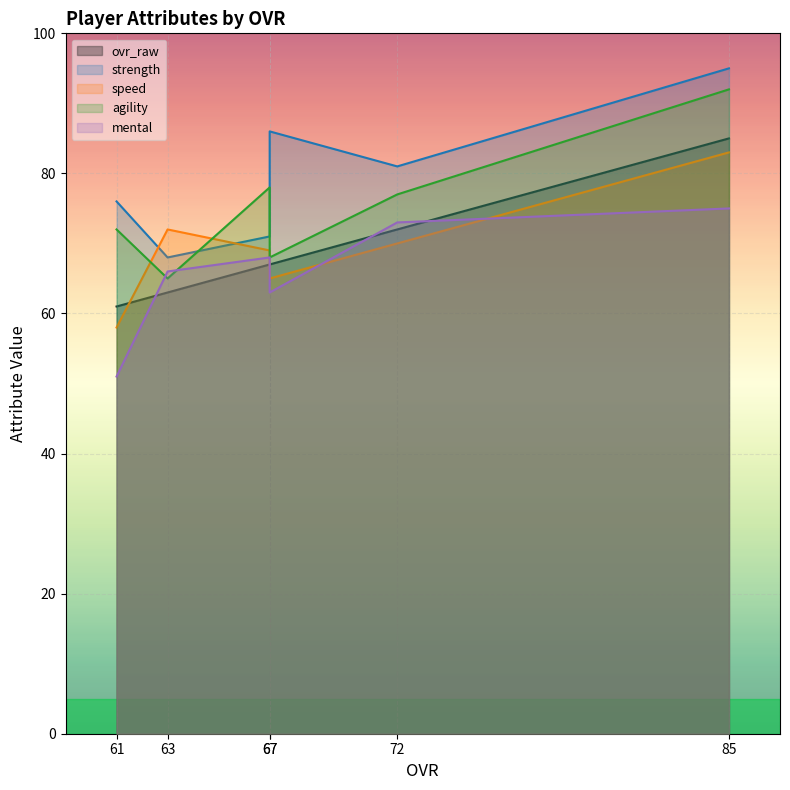

True or false: ovr_raw and salary cross at least once.

False